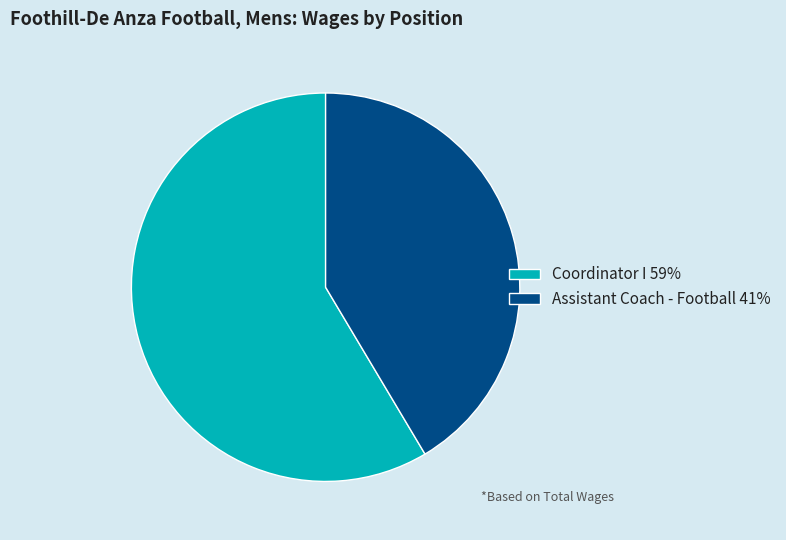

The Assistant Coach - Football slice represents 27% of the pie. True or false?

False